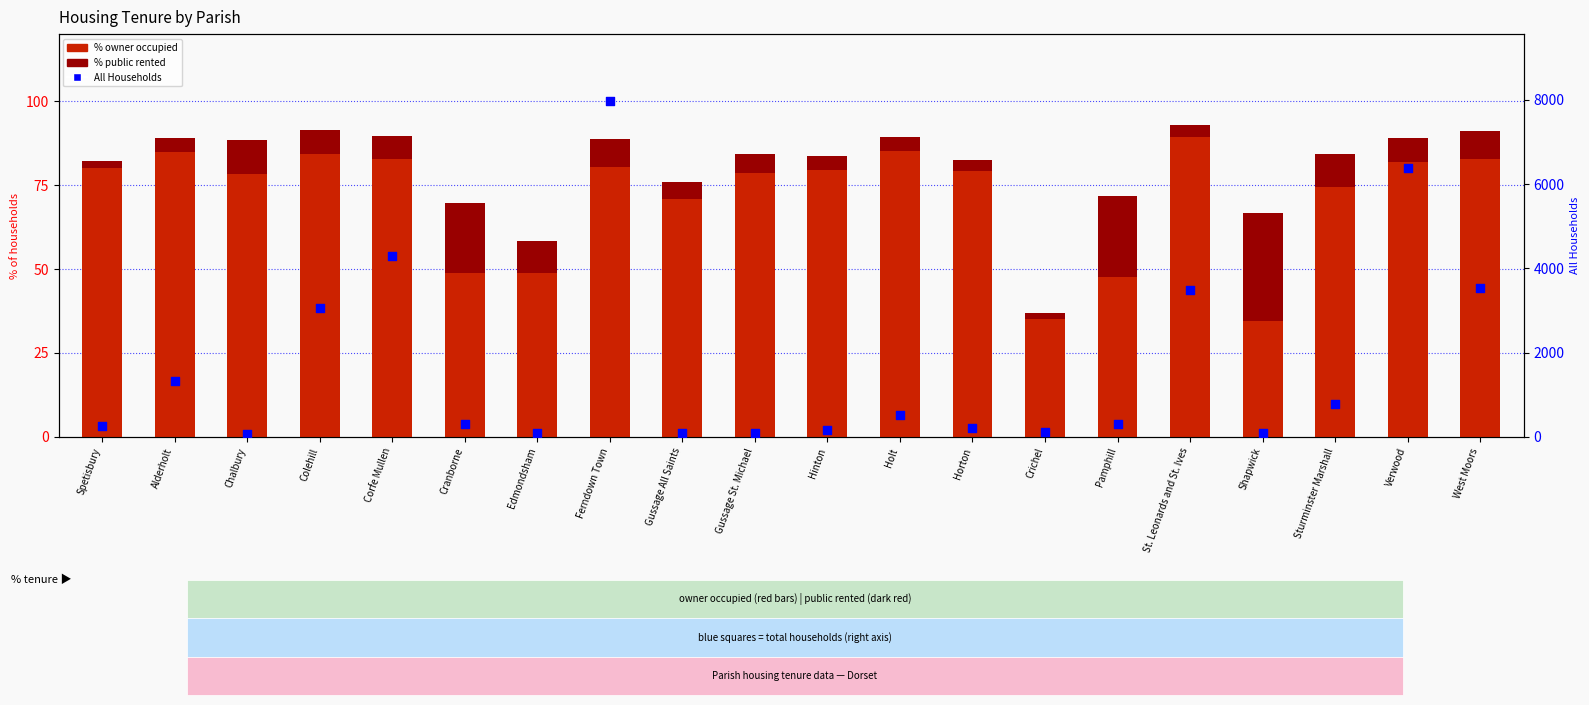

Which series has the largest total across all categories?

All Households